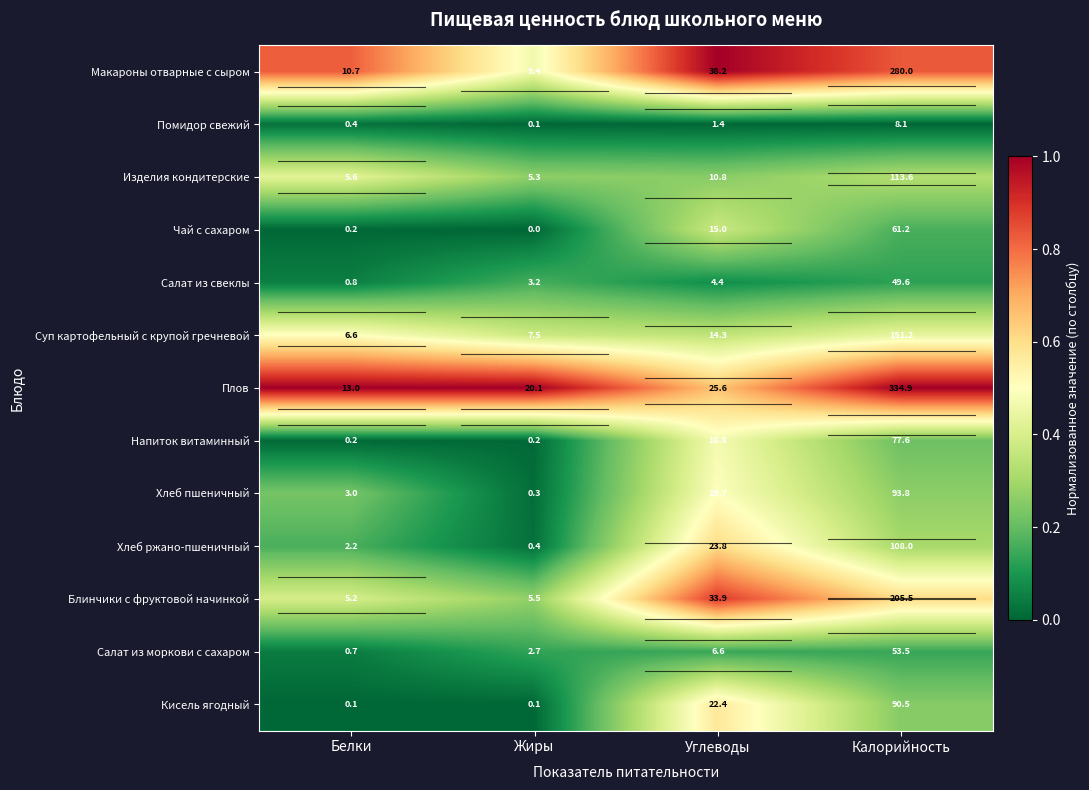

The value of Блинчики с фруктовой начинкой at Жиры is 5.5. True or false?

True